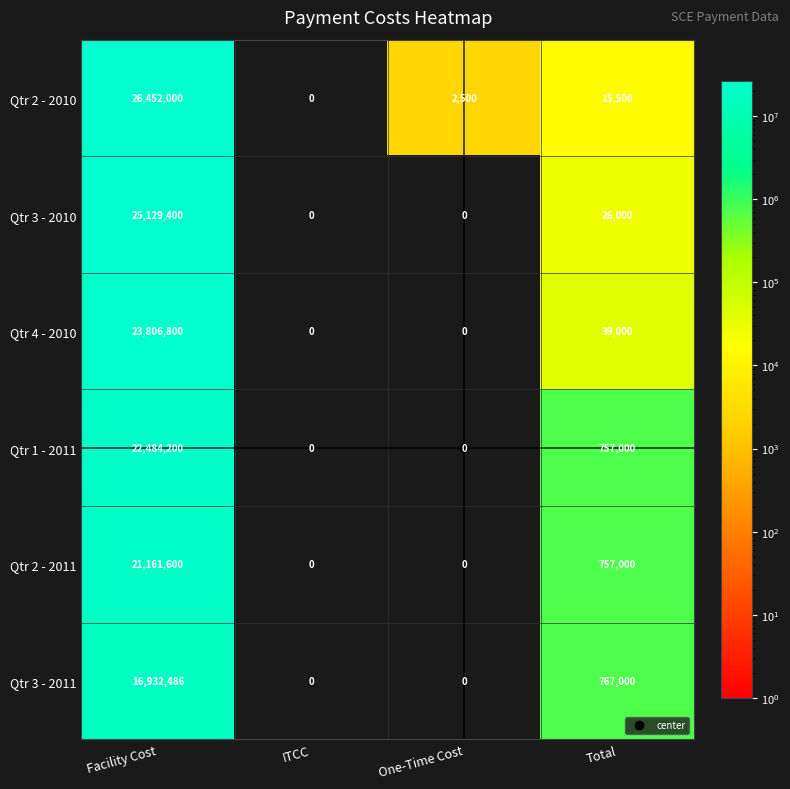

Is the value of Qtr 4 - 2010 at Facility Cost greater than the value of Qtr 3 - 2010 at Facility Cost?

No